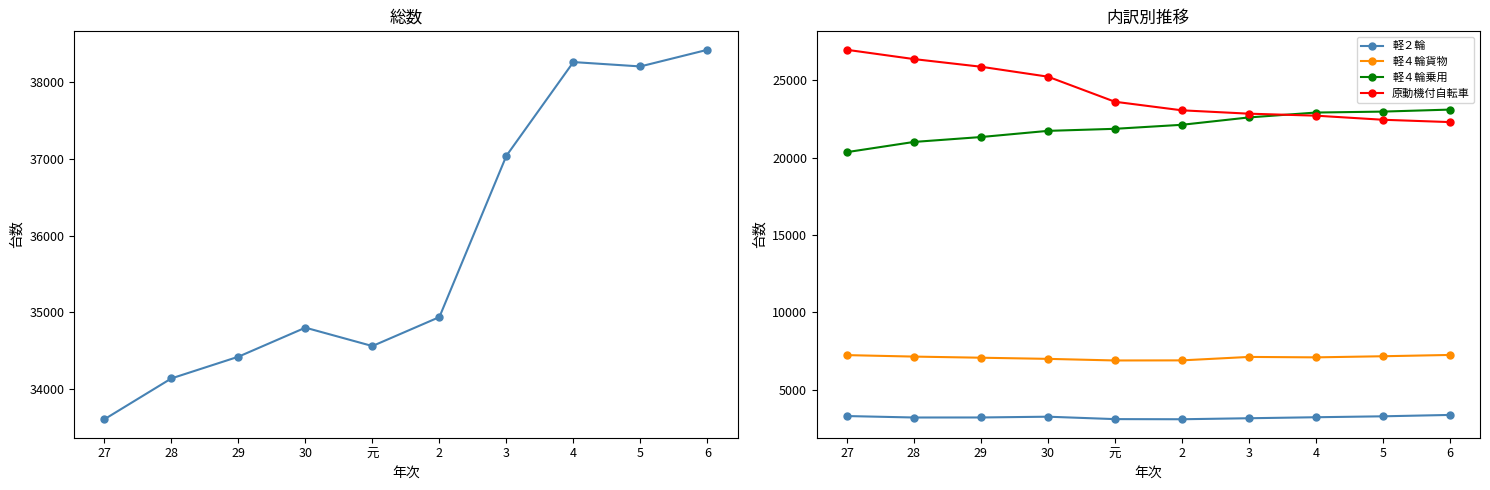

Count the number of data series in this chart.

5